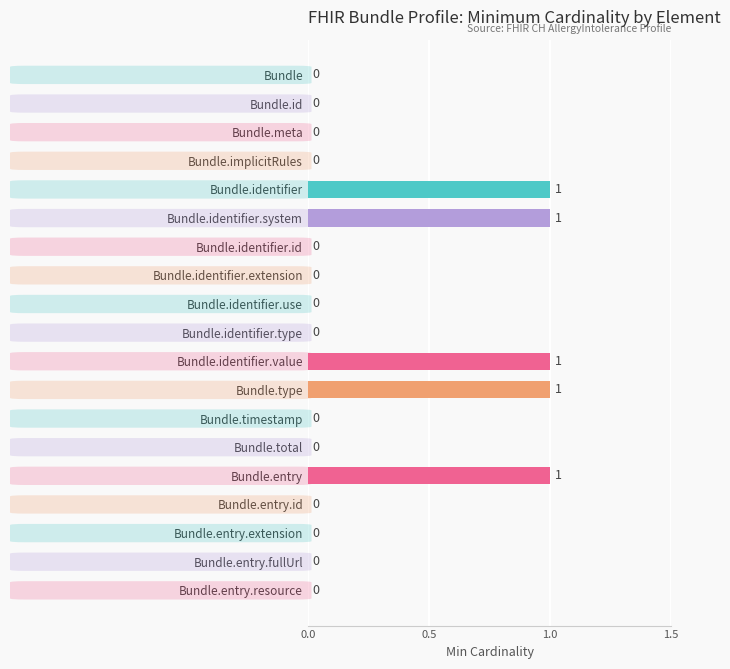

How many data points are above 0?

5